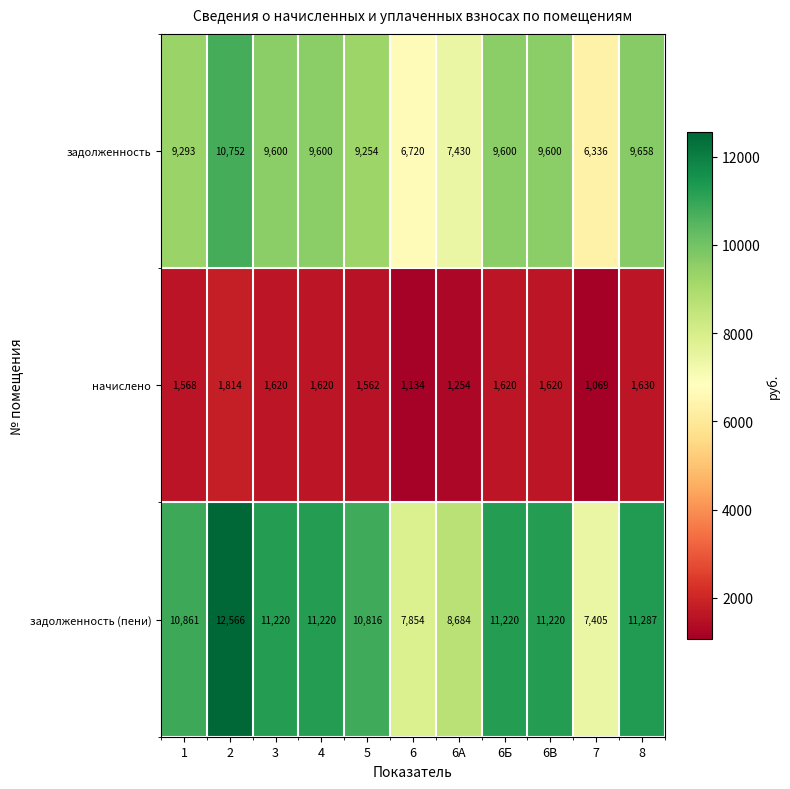

Read the задолженность value at 6.

6720